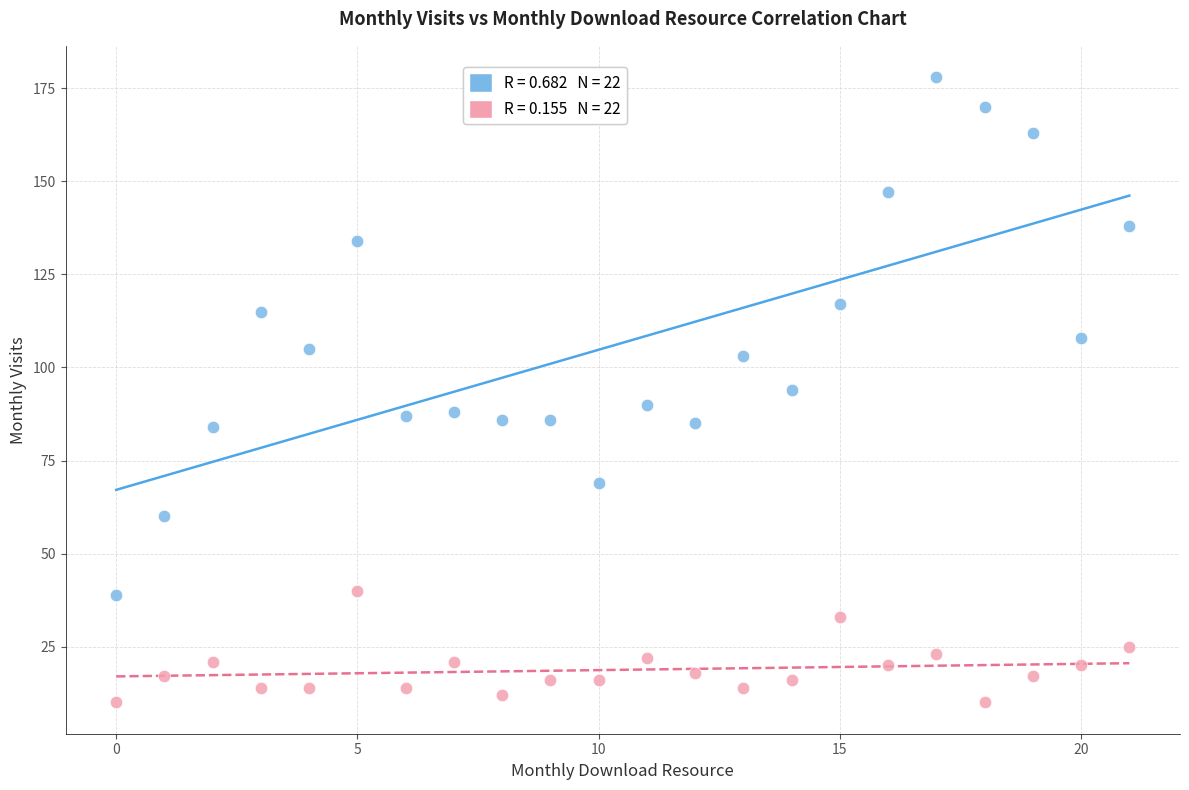

Across all data points, what is the range of Y values (max minus min)?

168